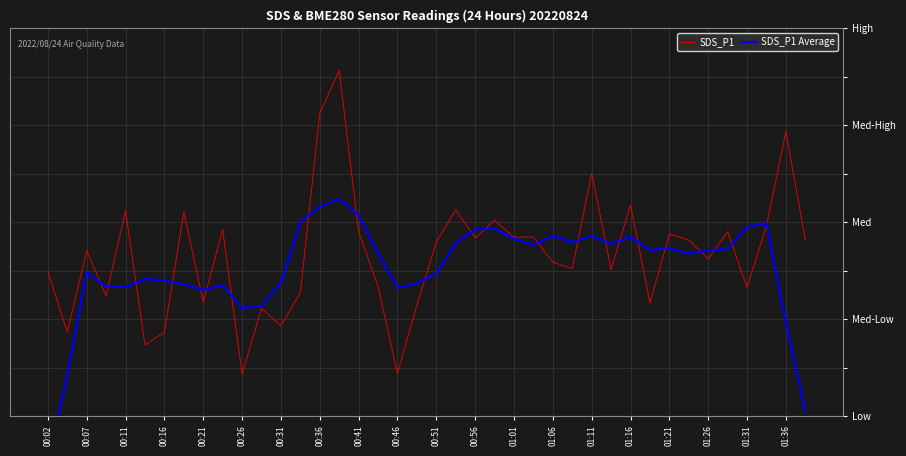

How many values in the SDS_P1 Average series exceed 11?

22